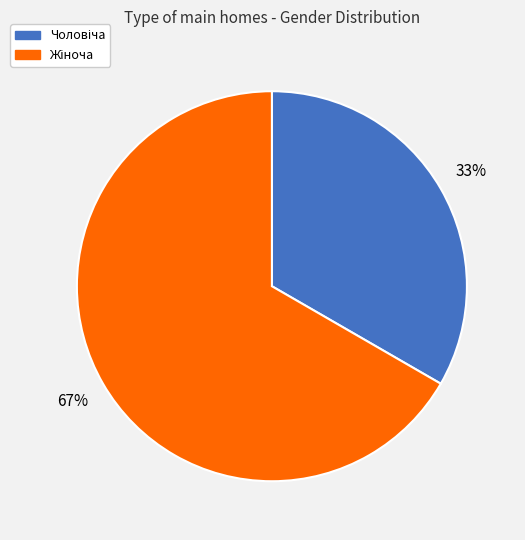

How many slices are in this pie chart?

2